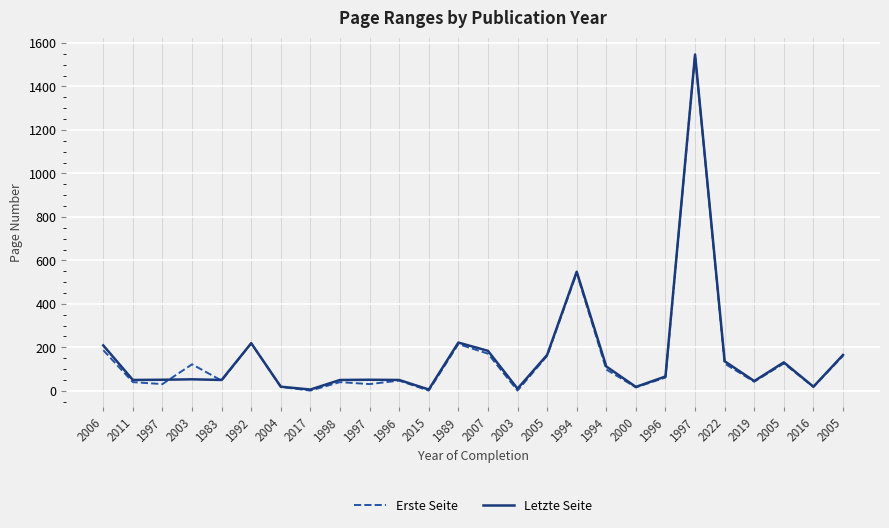

The value of Erste Seite at 2005 is 37. True or false?

False